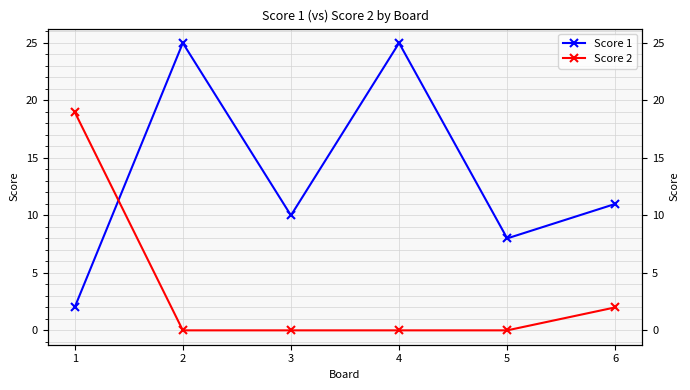

Reading left to right, what are all the values shown in this chart?

Score 1: 2	25	10	25	8	11
Score 2: 19	0	0	0	0	2